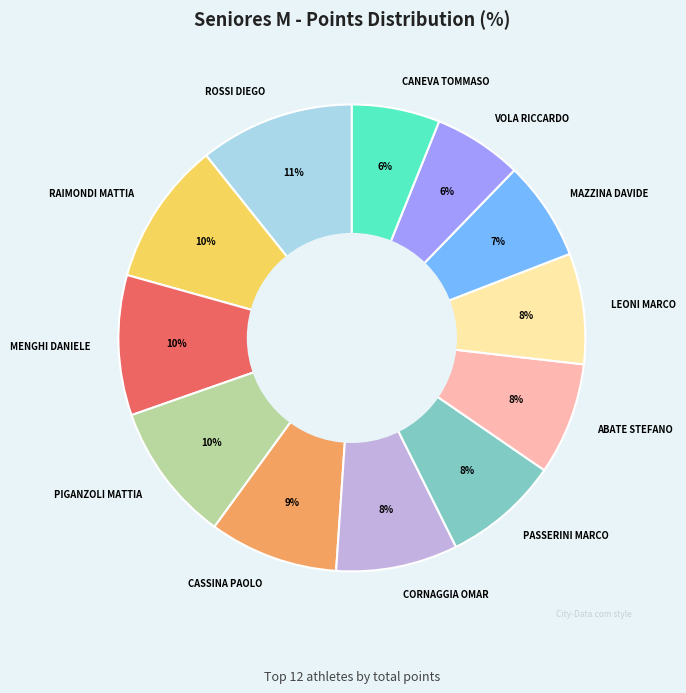

Combined, do LEONI MARCO and PASSERINI MARCO account for over 50%?

No